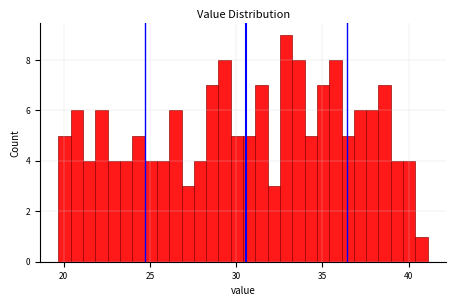

Read against the x-axis, roughly where is the centre of the tallest bar?

33.0